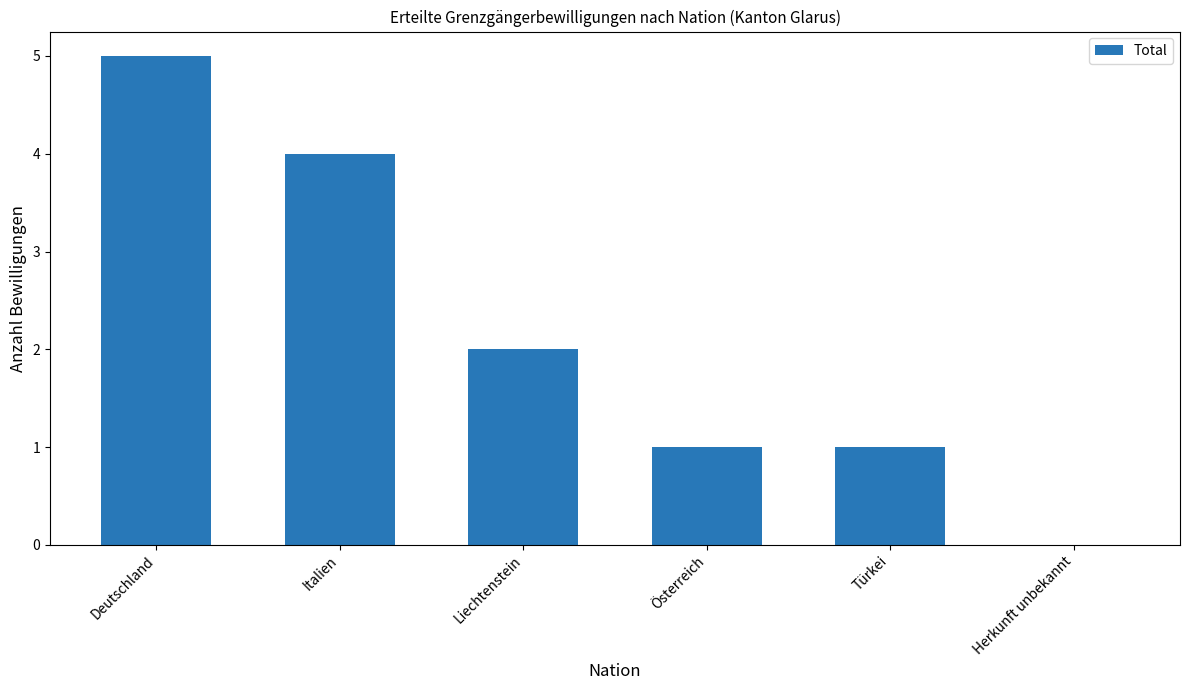

What is the average value?

2